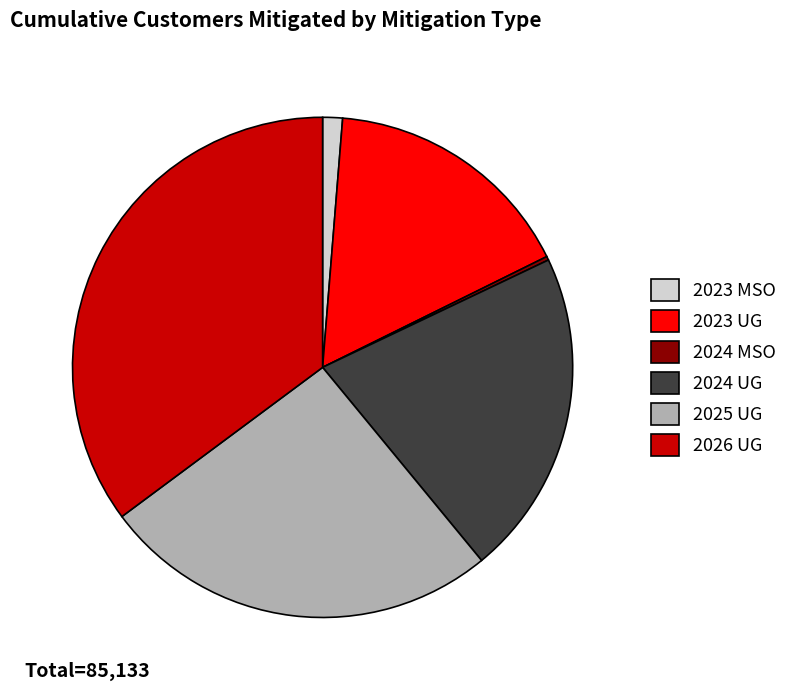

Is 2025 UG the majority of the pie?

No